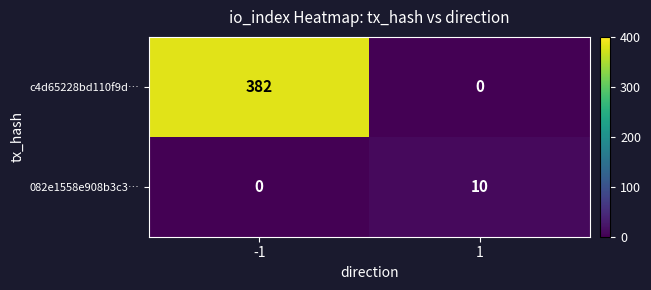

What is the greatest value displayed?

382